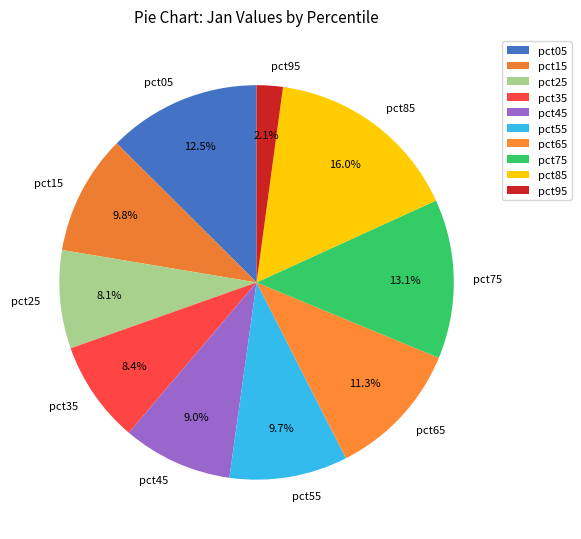

How much of the chart is everything except pct65?

88.7%